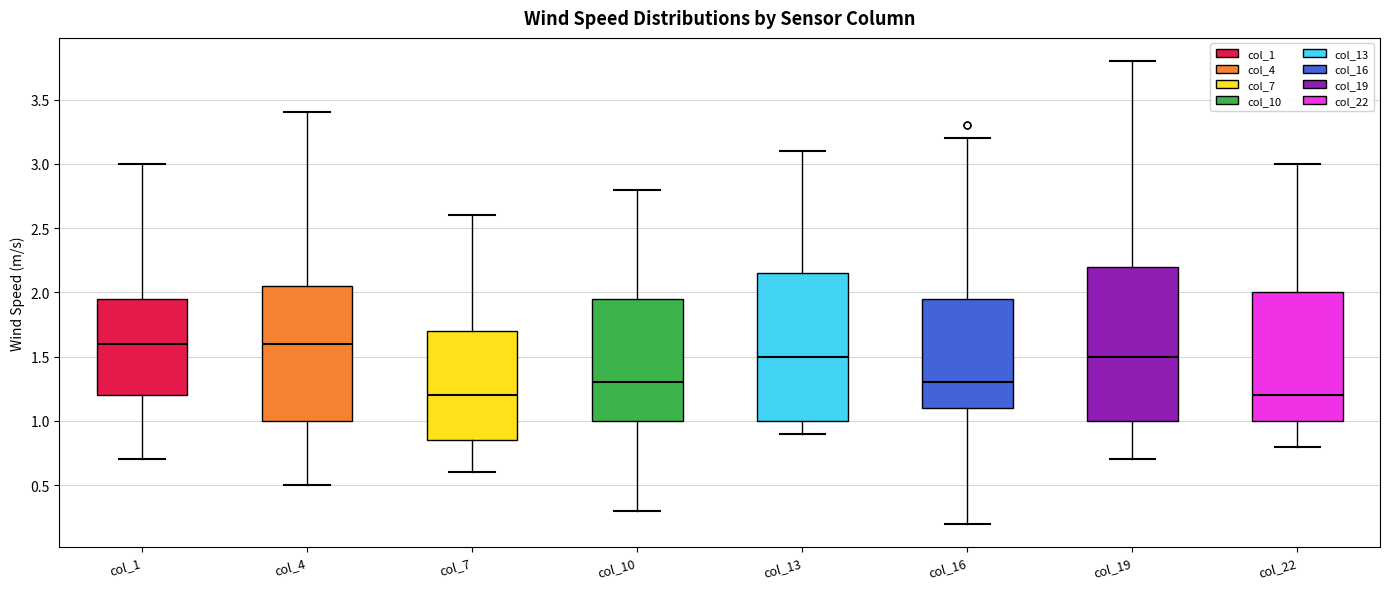

Where does the median line of the box for col_22 sit on the y-axis? The values are not printed on the chart, so give them approximately, as read against the axis.

1.20